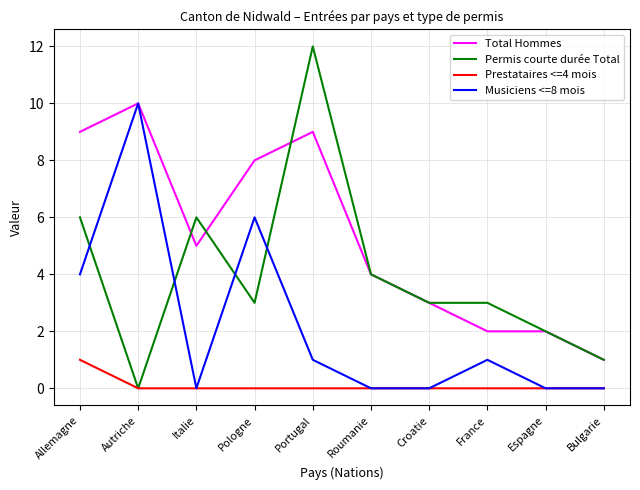

Is this an area chart (filled region under the line)?

No